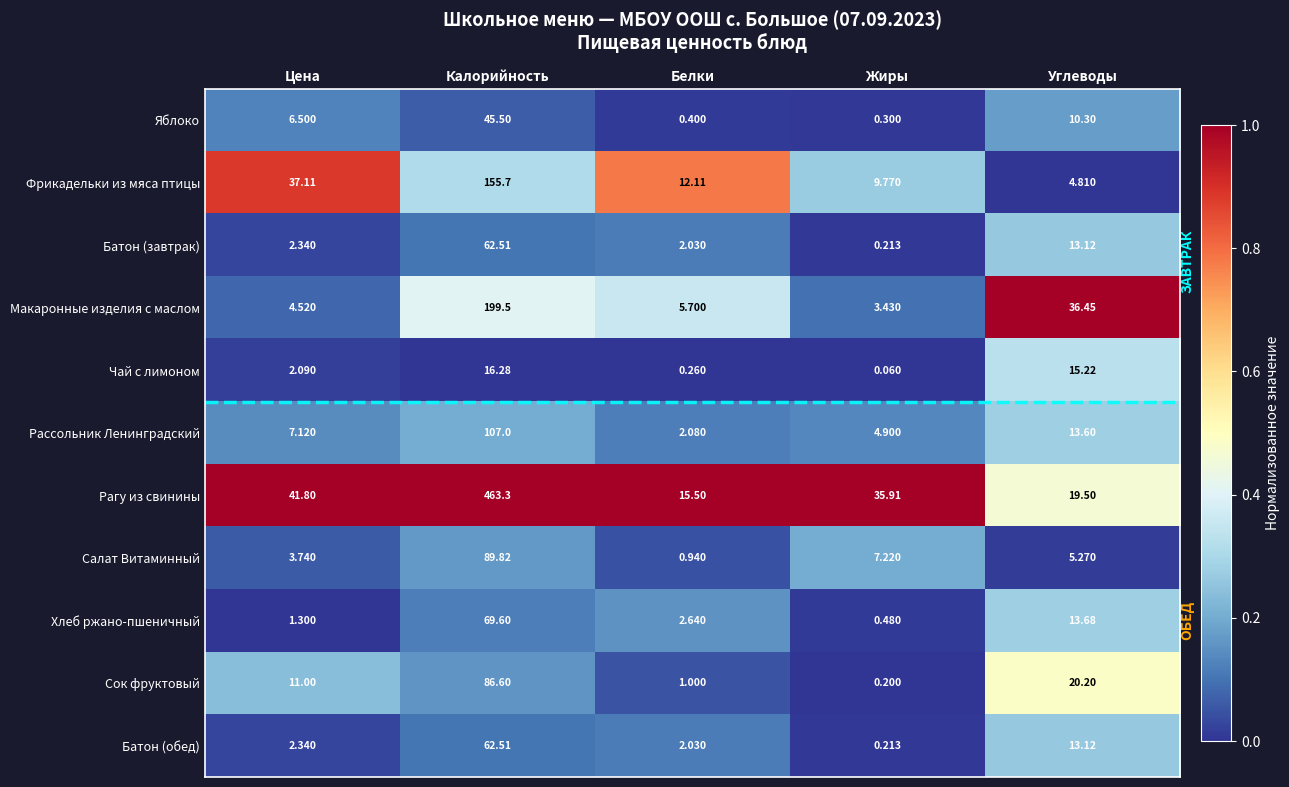

Which series has the largest total across all categories?

Рагу из свинины